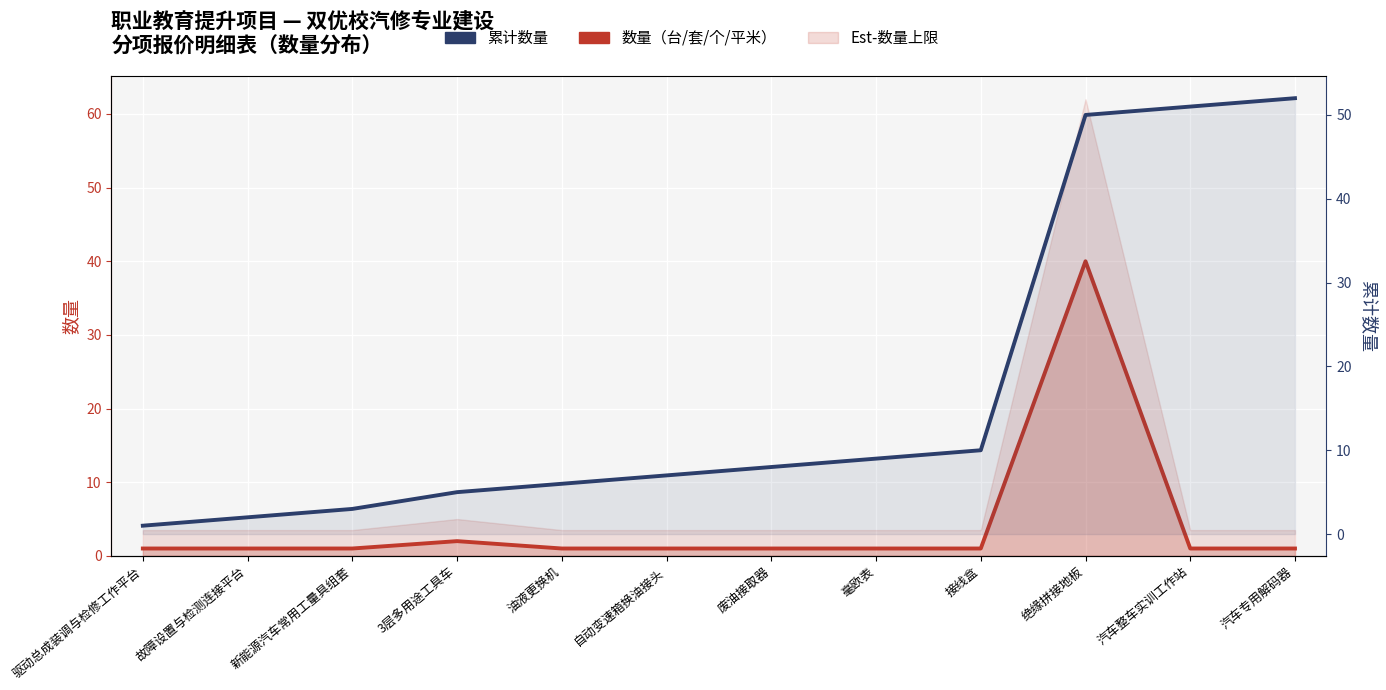

What is the difference between the second highest and second lowest values in the 累计数量 series?

49